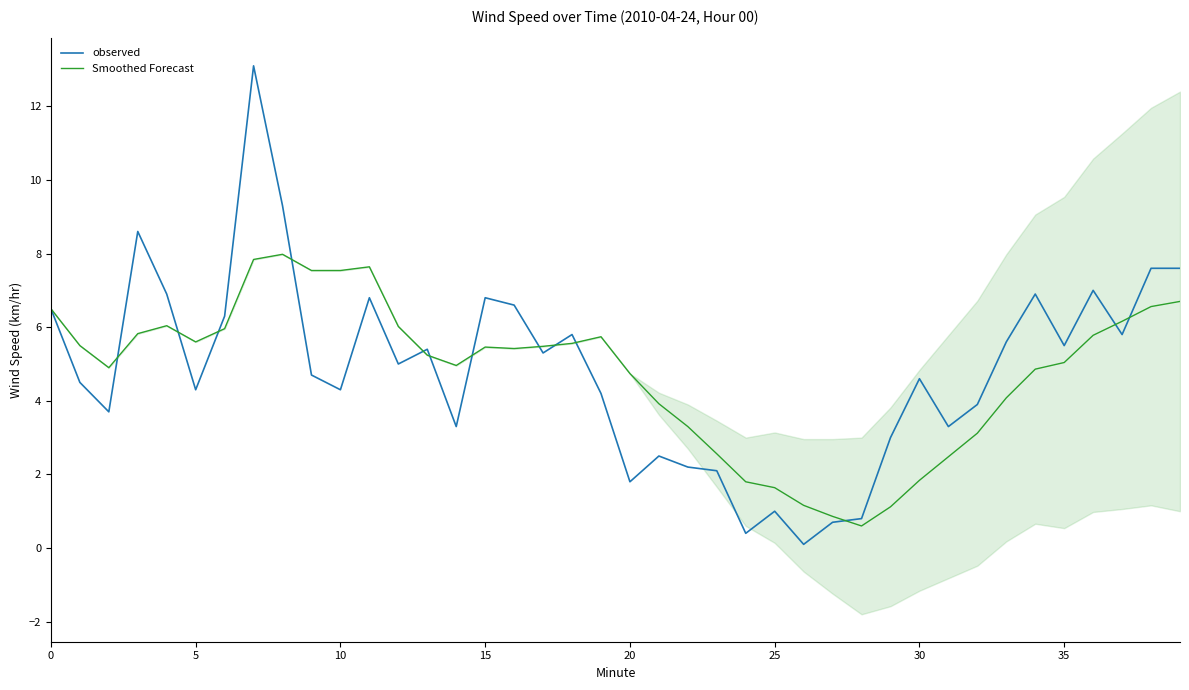

Does the chart have visible grid lines?

No